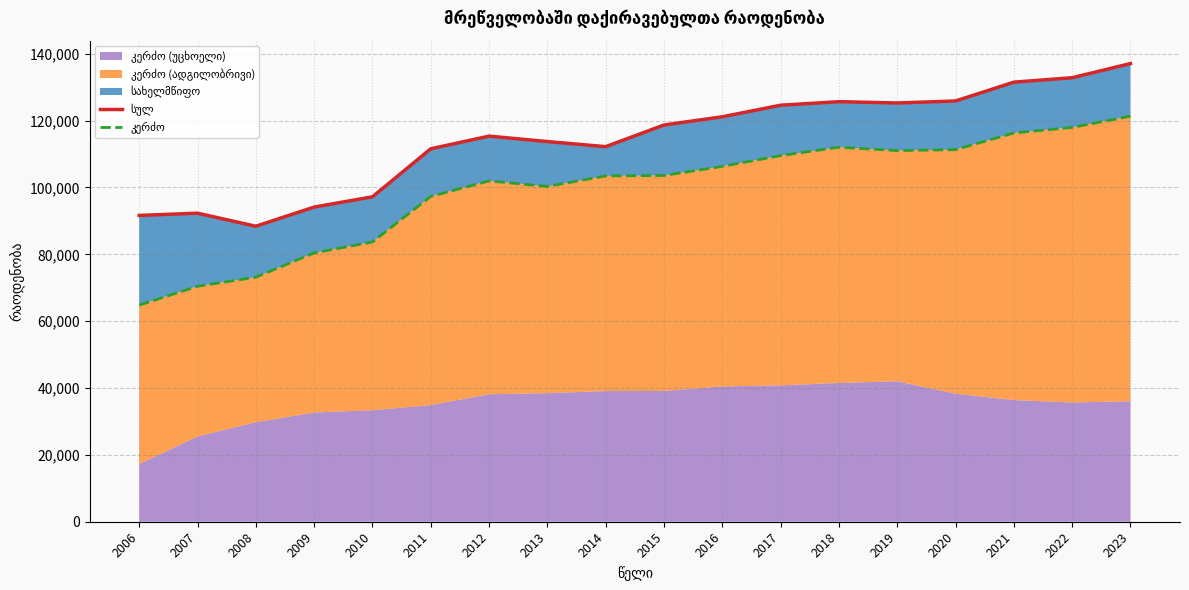

The value of კერძო at 2017 is 109538. True or false?

True